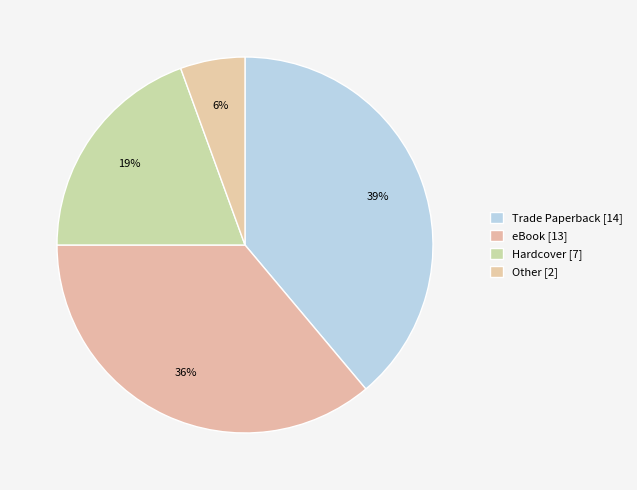

Count the number of slices in the pie.

4